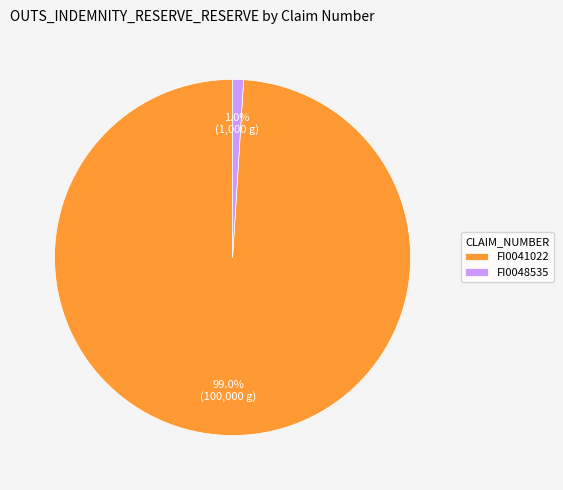

How many segments does this pie chart have?

2